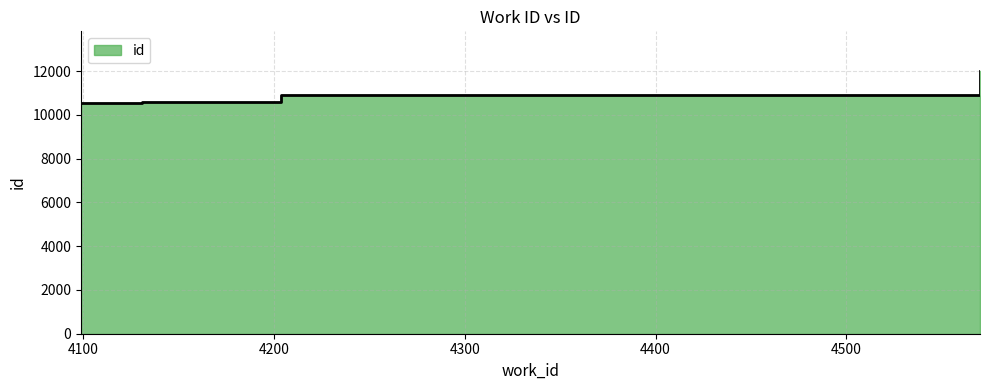

Which label corresponds to the largest value in the chart?

4570